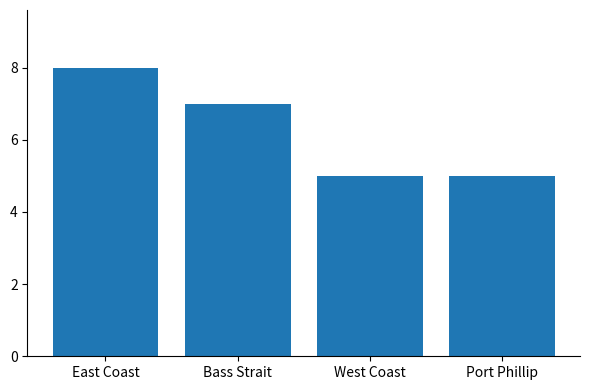

What is the approximate value at Port Phillip?

5